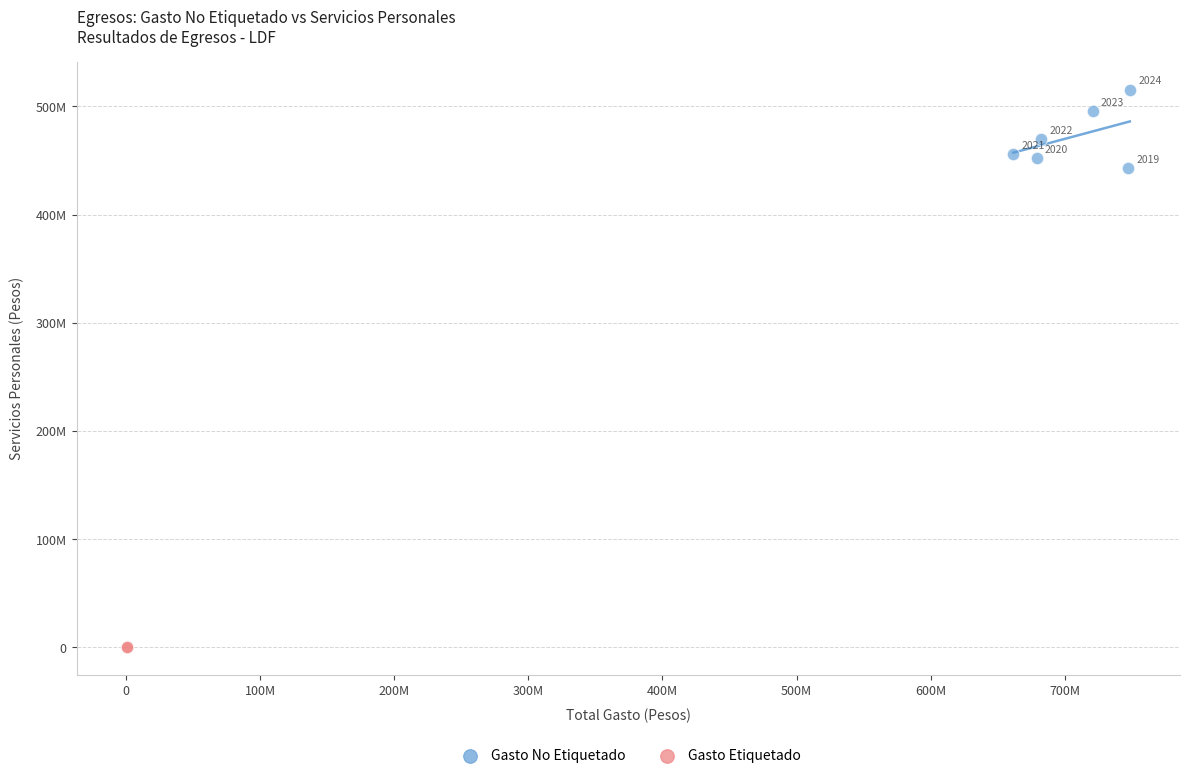

What are all the series names shown in the legend?

Gasto No Etiquetado, Gasto Etiquetado